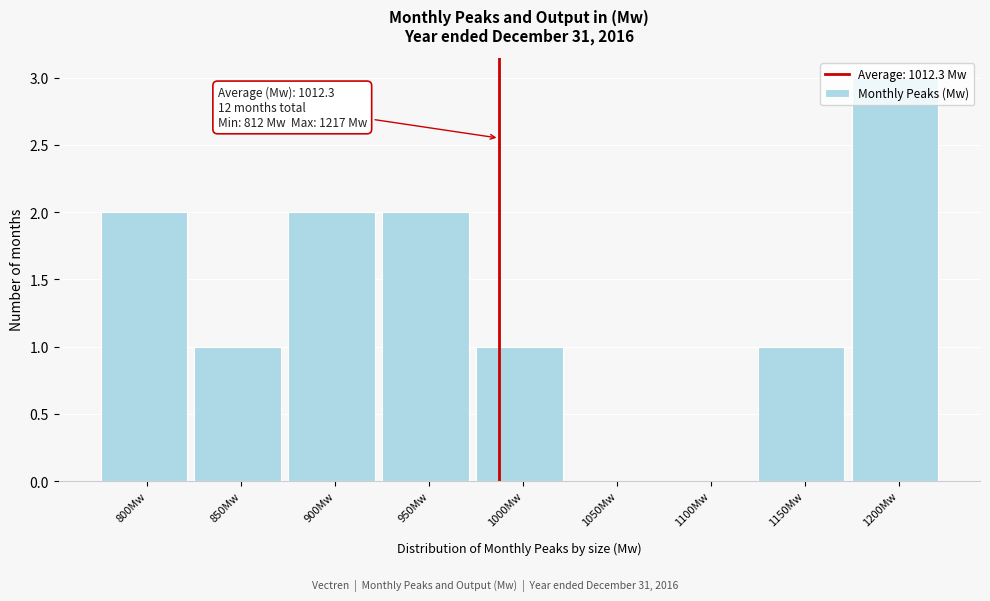

What value does the data have at 1200Mw?

3